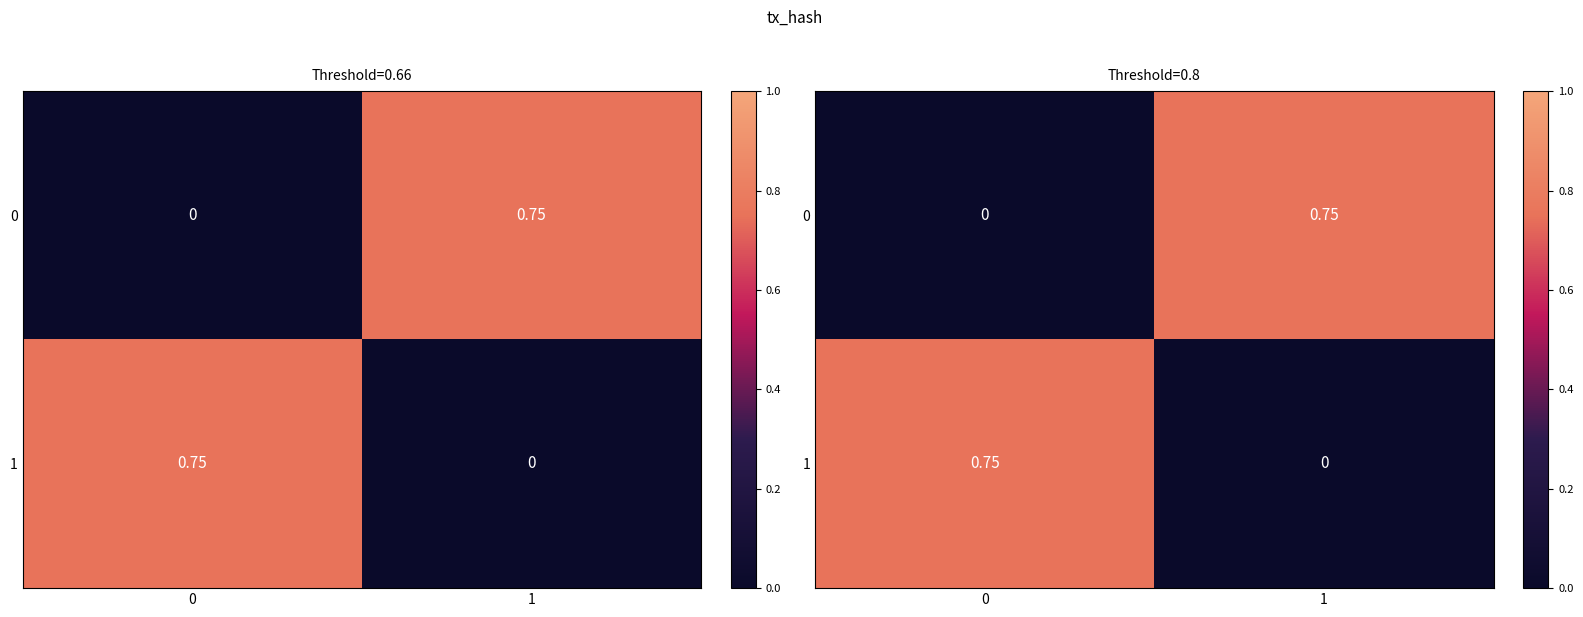

How many positive values does the 0 series have?

1